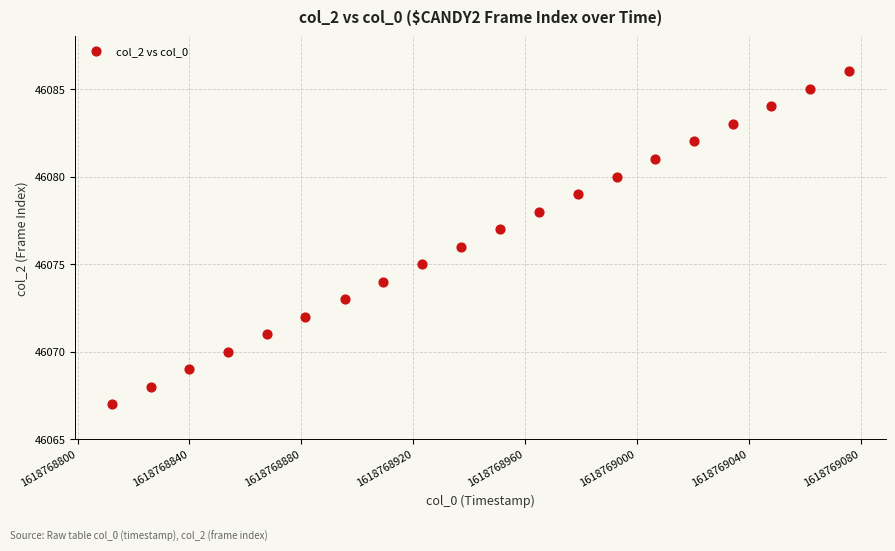

What is the range of Y values (max minus min)?

19